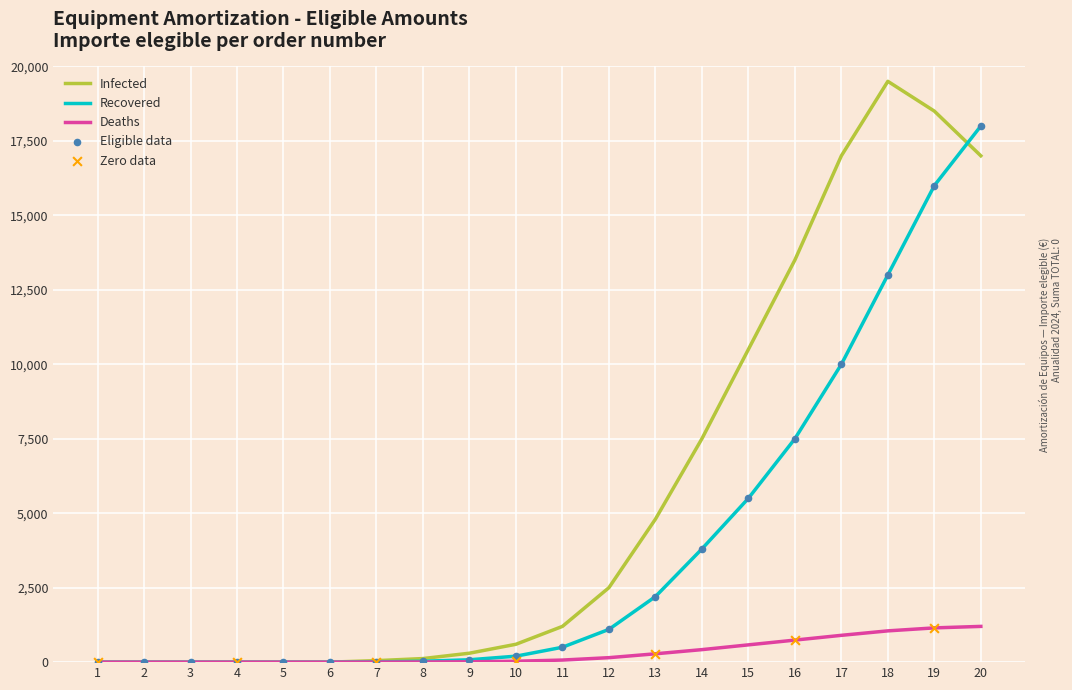

Which series has the largest range (max minus min)?

Infected